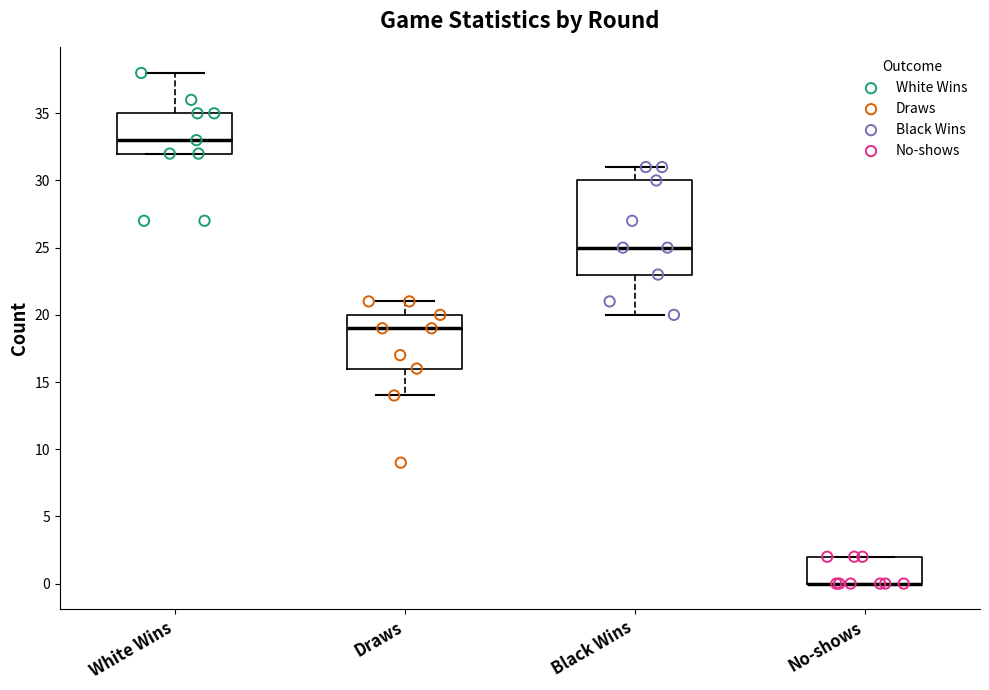

Reading left to right, read every box against the y-axis: the position of its median line, the range the box covers, and the ends of its whiskers. The values are not printed on the chart, so give them approximately, as read against the axis.

White Wins: median 33, box 32 to 35, whiskers 32 to 38
Draws: median 19, box 16 to 20, whiskers 14 to 21
Black Wins: median 25, box 23 to 30, whiskers 20 to 31
No-shows: median 0 (drawn on the box's lower edge), box 0 to 2, whiskers 0 to 2